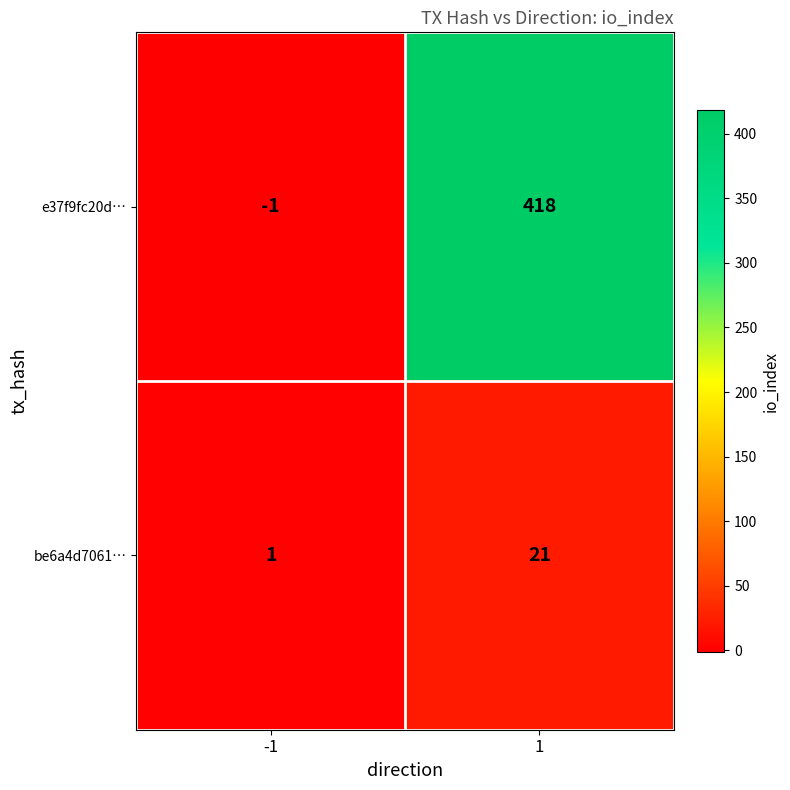

List the series in order of their peak value, lowest first.

be6a4d7061…, e37f9fc20d…